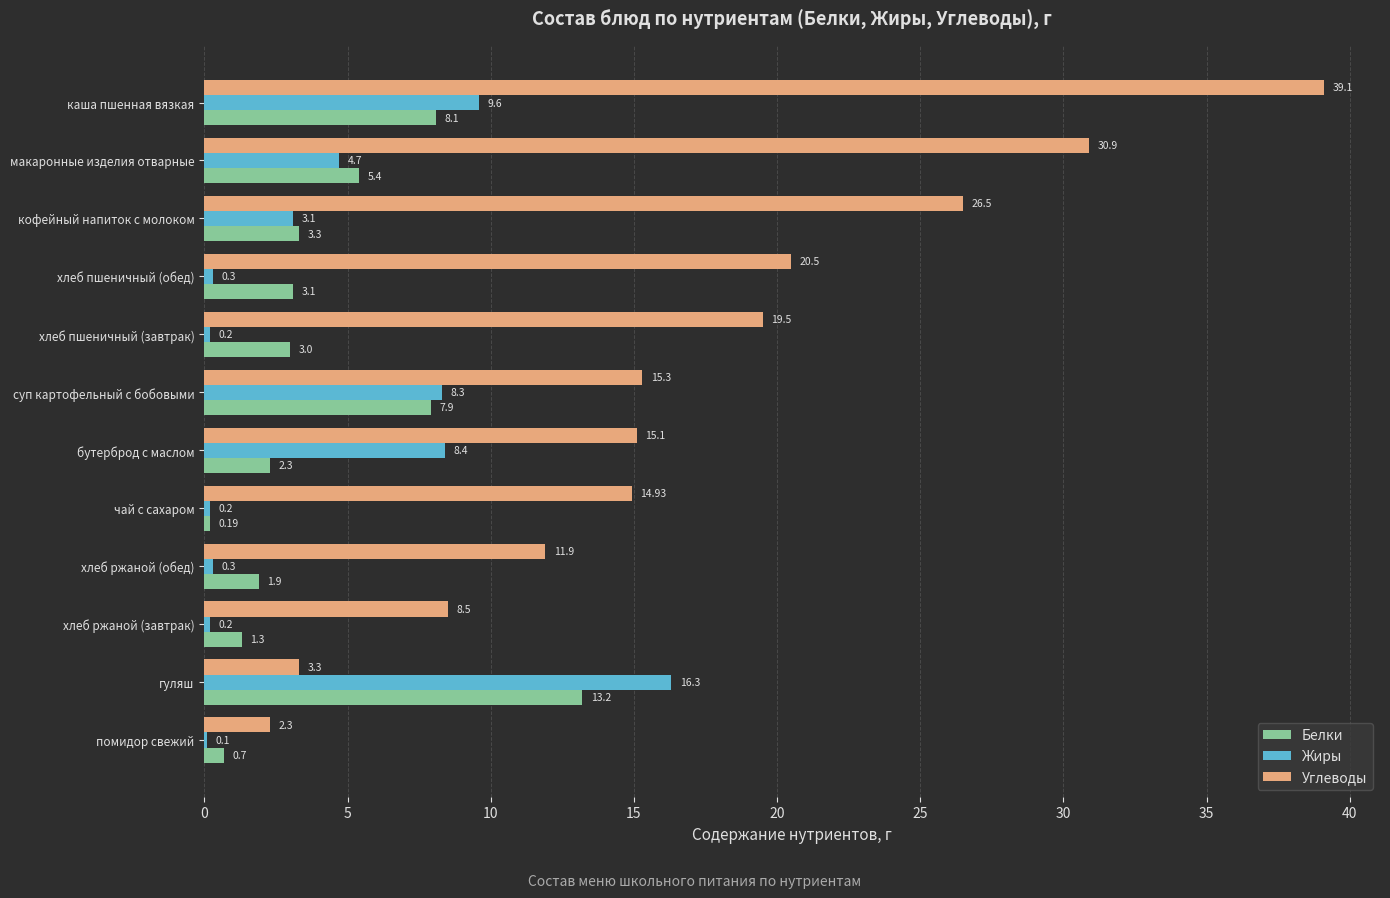

Where is Жиры nearest to the value 8?

суп картофельный с бобовыми